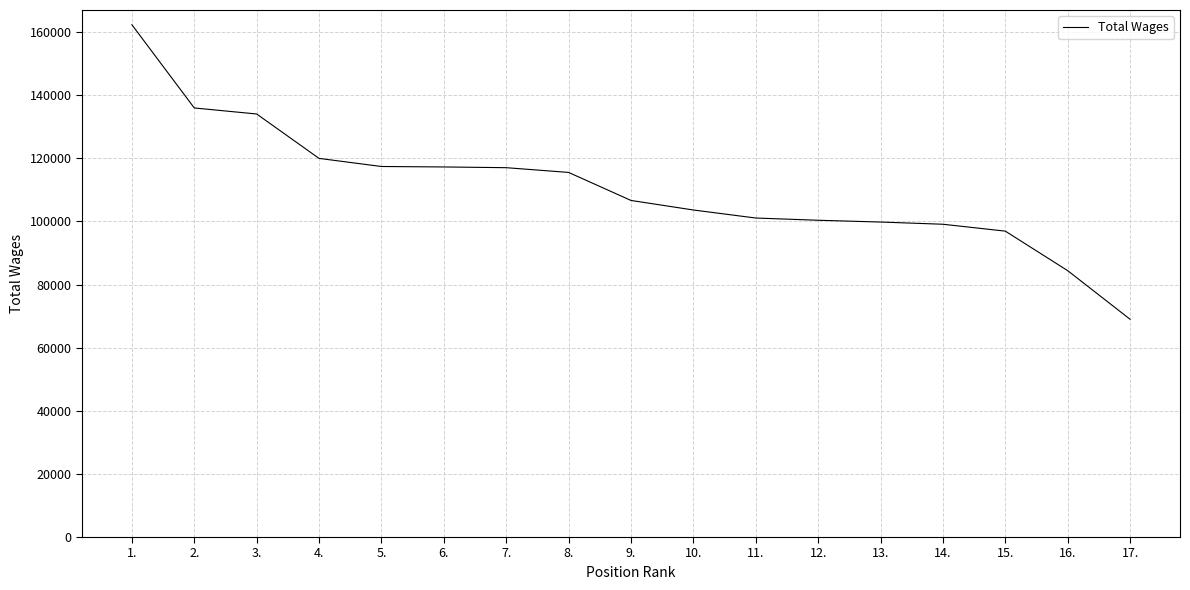

Does the chart display data point markers on the line(s)?

No